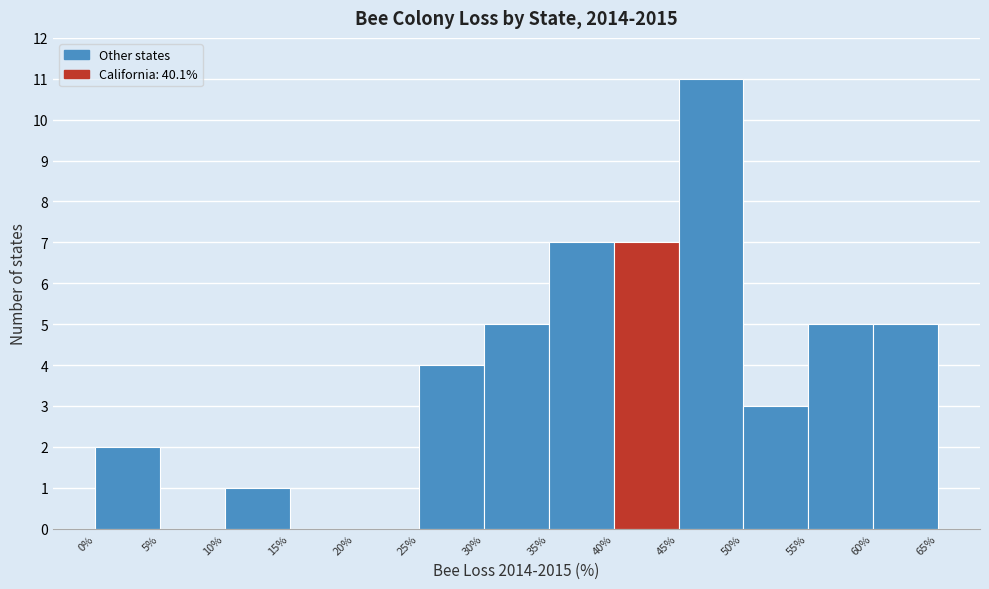

What is the height of the bar covering 40% to 45% on the x-axis? The values are not printed on the chart, so give them approximately, as read against the axis.

7